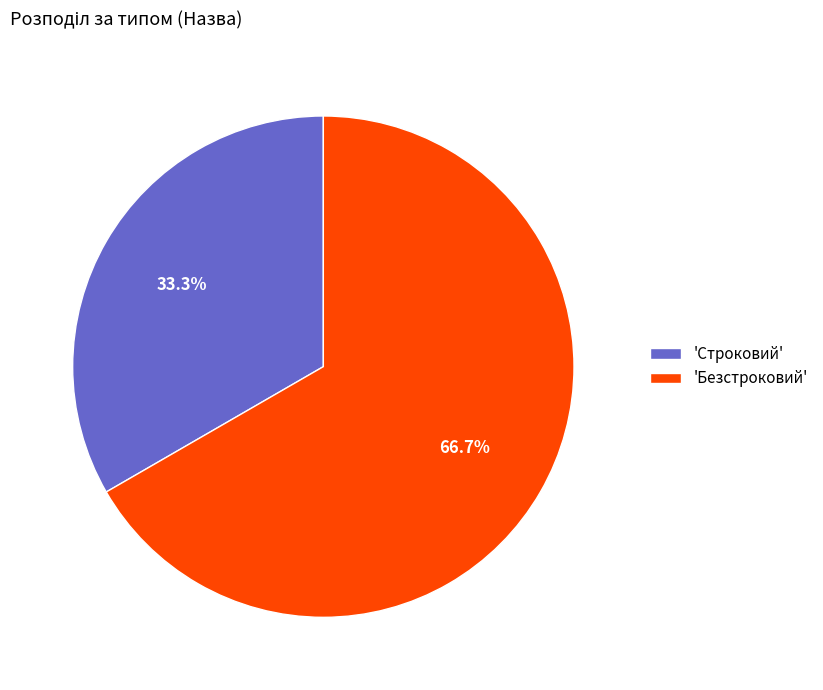

Which has a higher value, 'Строковий' or 'Безстроковий'?

'Безстроковий'